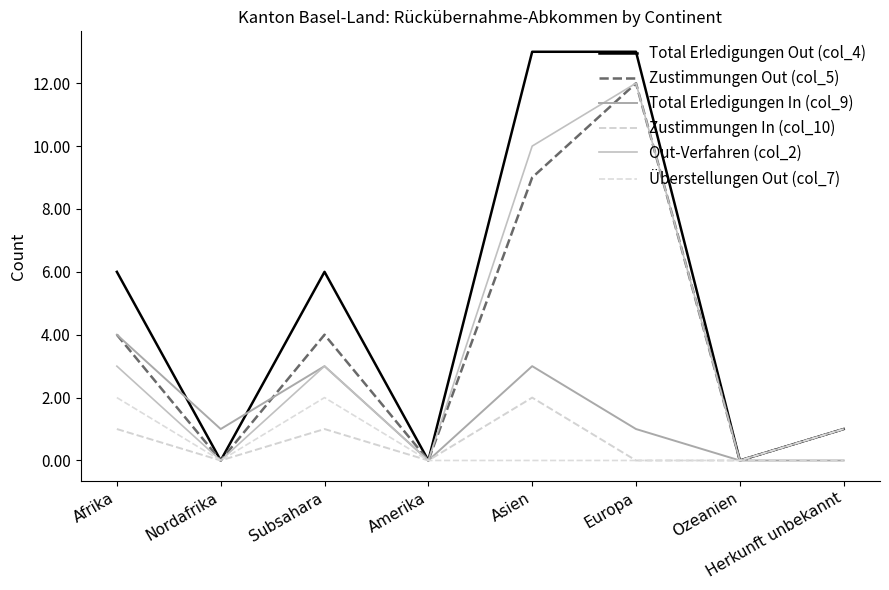

Does the chart display data point markers on the line(s)?

No